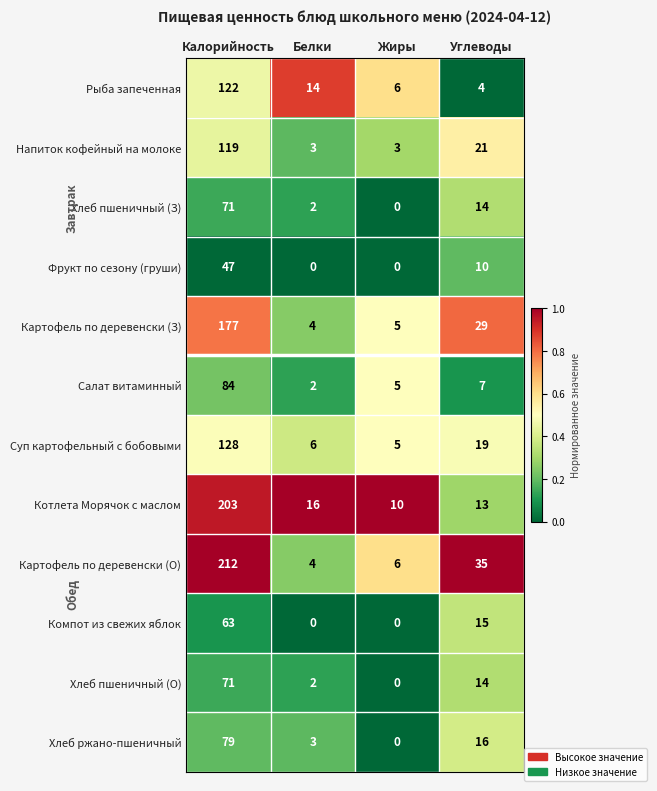

Which series has the largest total across all categories?

Картофель по деревенски (О)